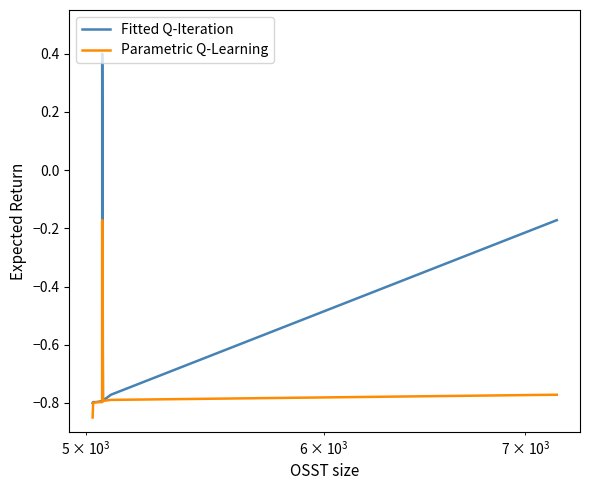

Reading left to right, transcribe all the data shown in this chart.

Fitted Q-Iteration: -0.8	-0.8	-0.8	-0.8	-0.8	0.4	-0.8	-0.8	-0.8	-0.2
Parametric Q-Learning: -0.9	-0.8	-0.8	-0.8	-0.8	-0.2	-0.8	-0.8	-0.8	-0.8